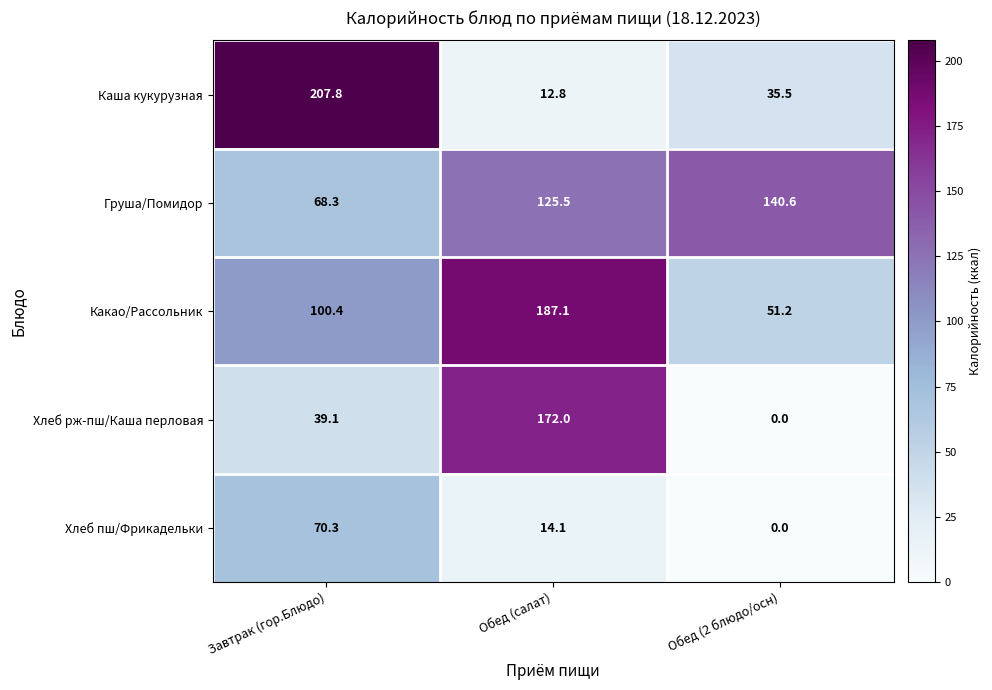

True or false: Хлеб пш/Фрикадельки has a value of 0.0 at Обед (2 блюдо/осн).

True